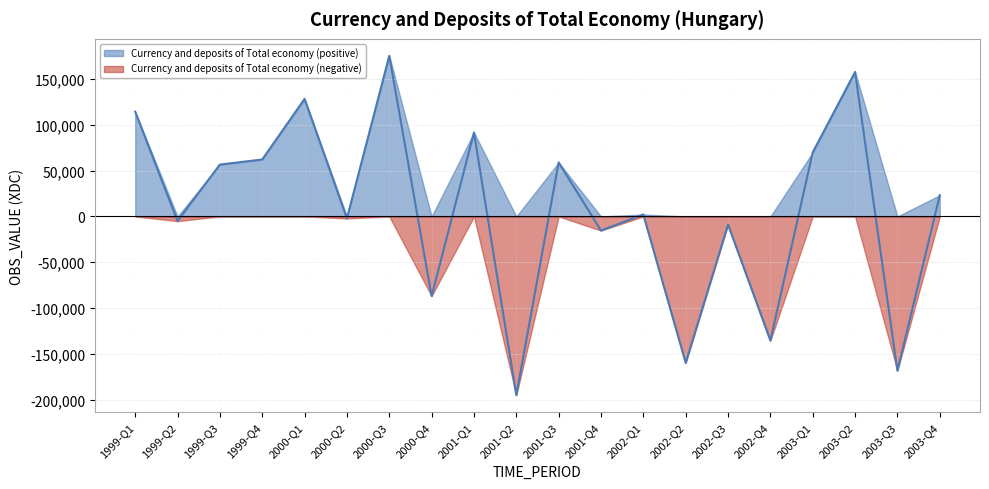

Rank the categories by value from highest to lowest.

2000-Q3, 2003-Q2, 2000-Q1, 1999-Q1, 2001-Q1, 2003-Q1, 1999-Q4, 2001-Q3, 1999-Q3, 2003-Q4, 2002-Q1, 2000-Q2, 1999-Q2, 2002-Q3, 2001-Q4, 2000-Q4, 2002-Q4, 2002-Q2, 2003-Q3, 2001-Q2